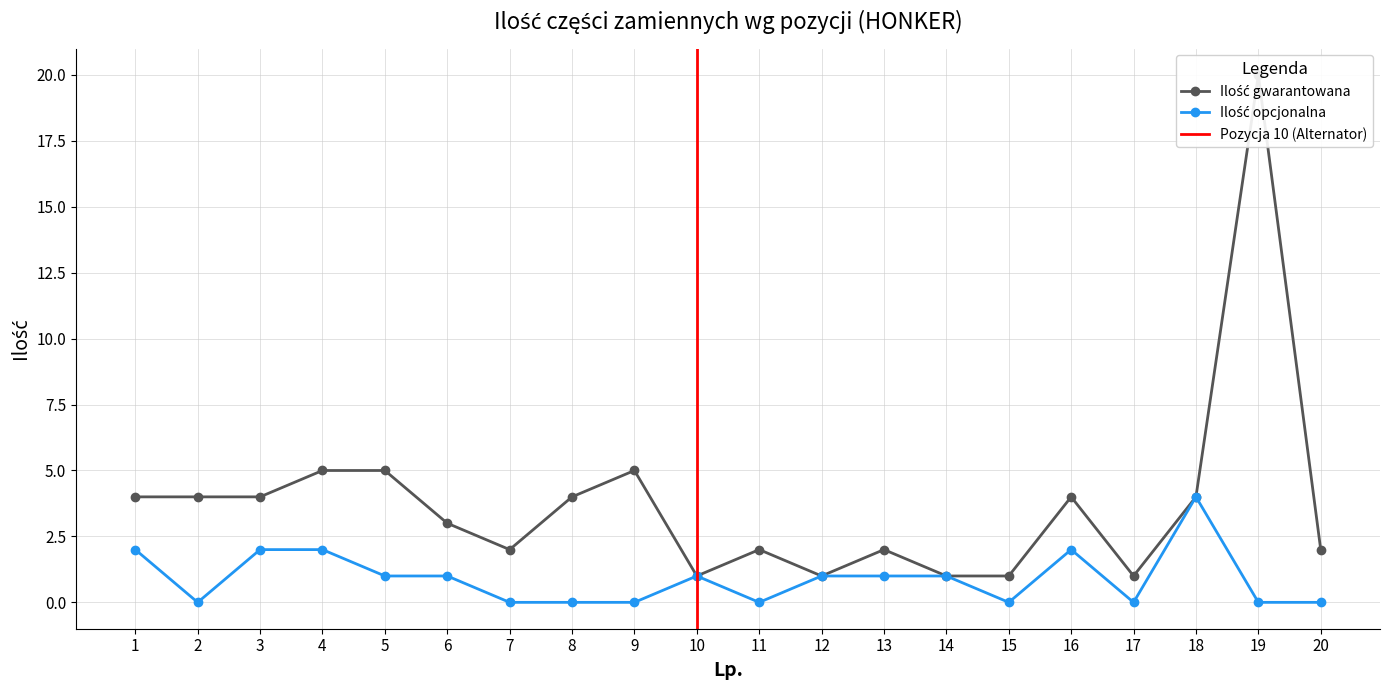

Rank the categories by Ilość opcjonalna value from highest to lowest.

18, 1, 3, 4, 16, 5, 6, 10, 12, 13, 14, 2, 7, 8, 9, 11, 15, 17, 19, 20